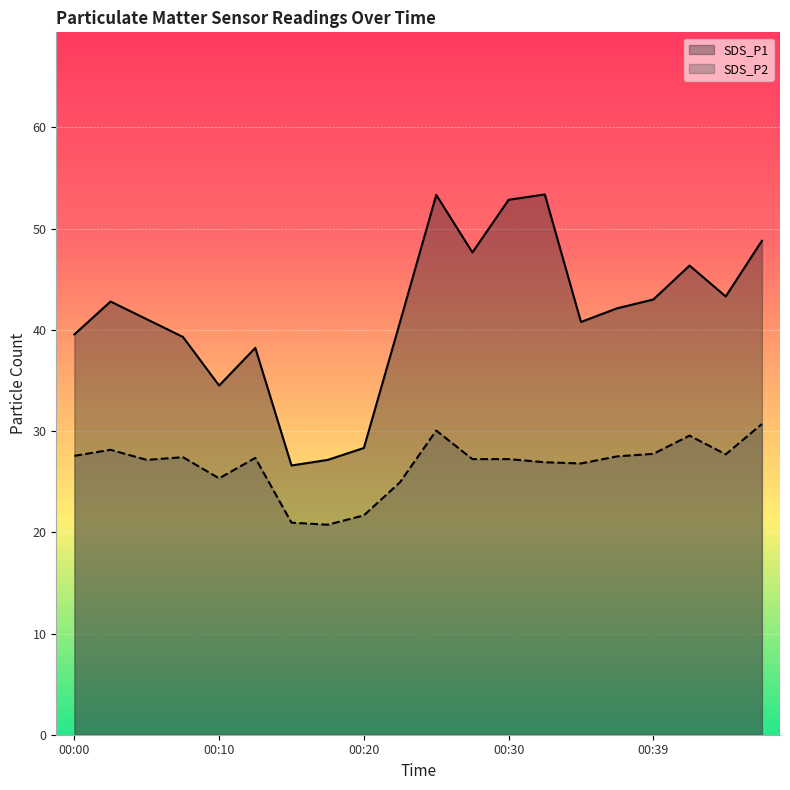

What is the value of the SDS_P1 point at the 3rd from the left?

41.0